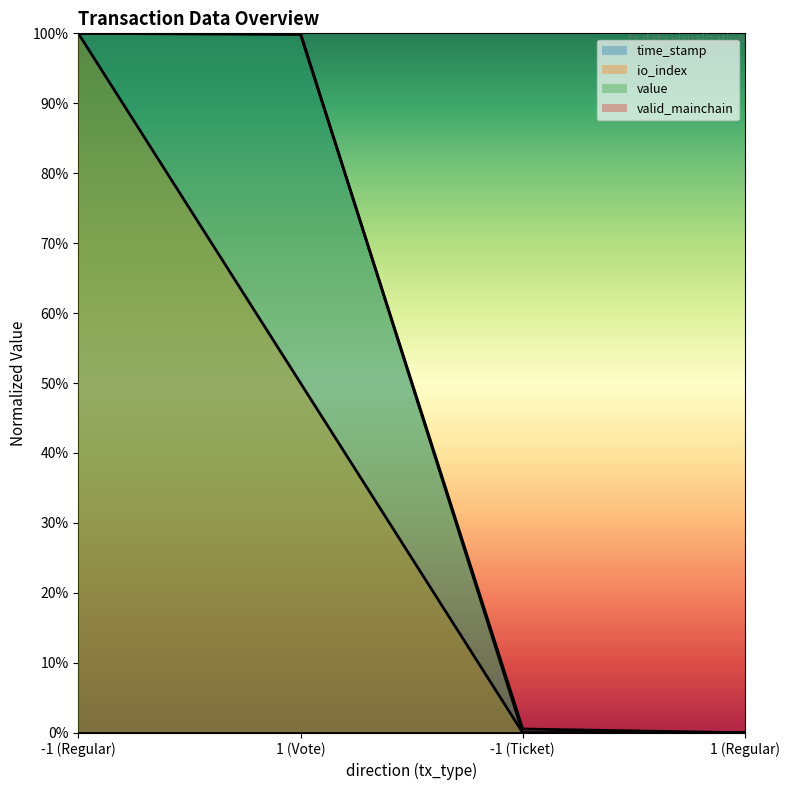

What is the greatest value displayed?

1.0